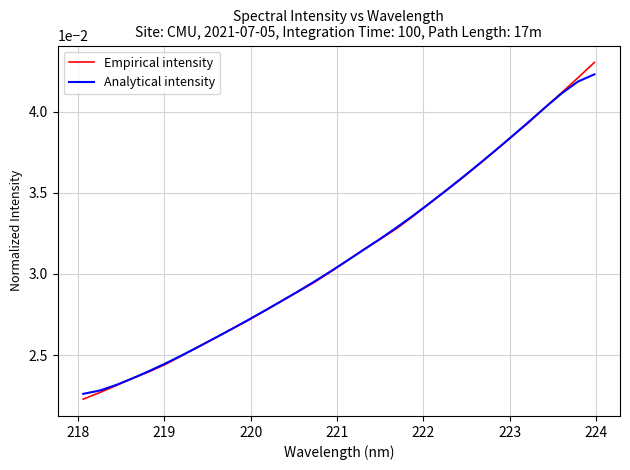

Which series has the largest range (max minus min)?

Empirical intensity